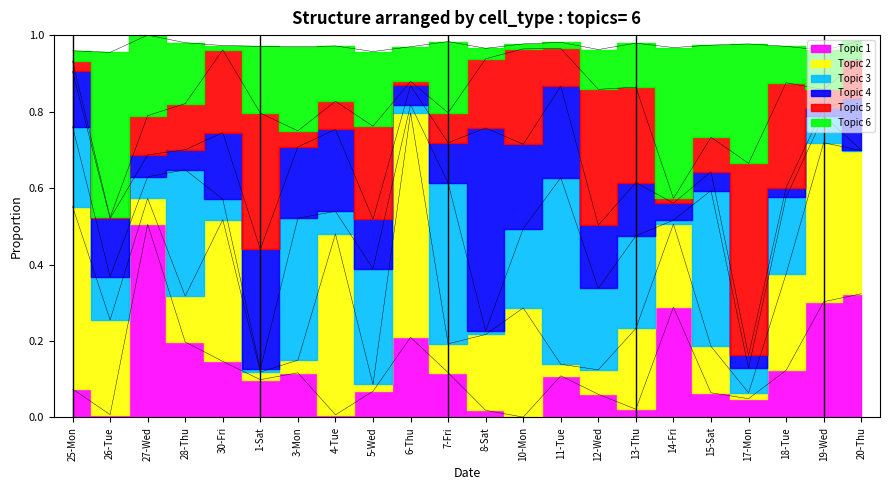

Between 27-Wed and 12-Wed, which is larger?

27-Wed